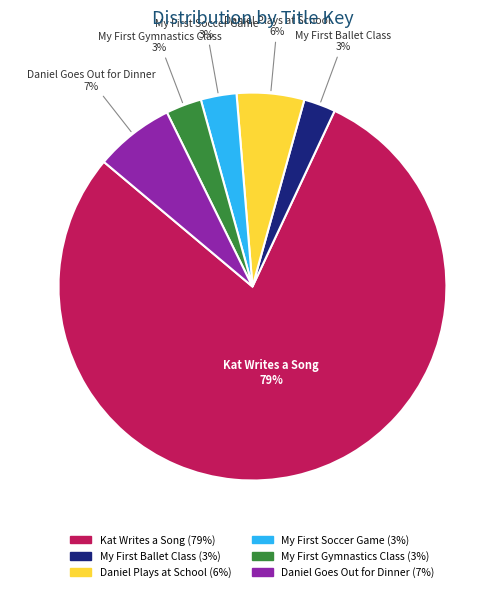

What is the ratio of the value at Daniel Plays at School to the value at Daniel Goes Out for Dinner?

0.9